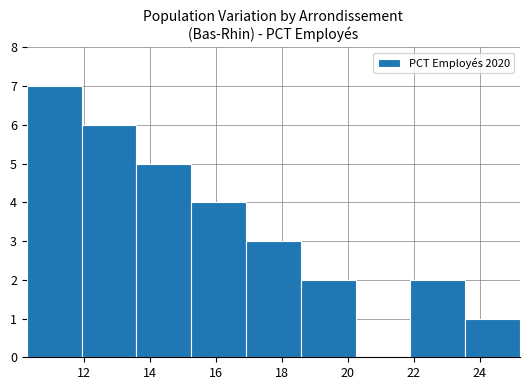

Count the values in the range 2 to 5.

5